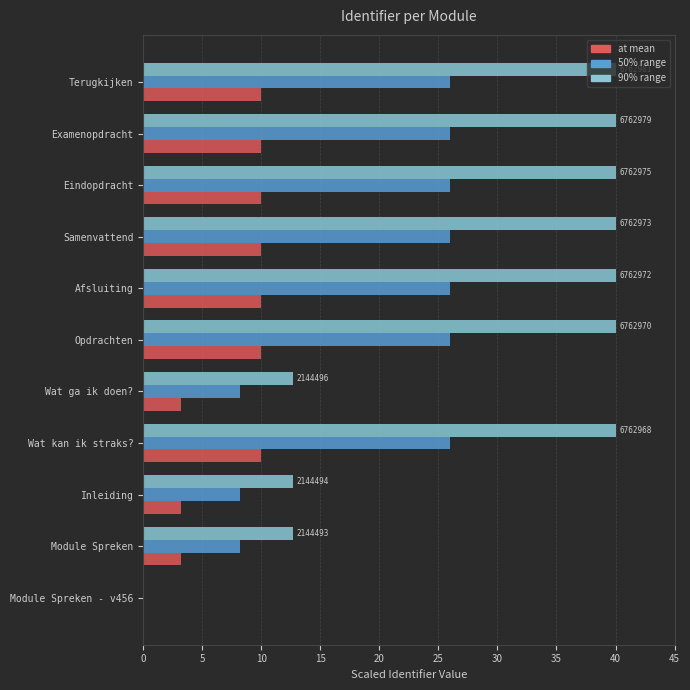

What is the maximum value shown in the chart?

40.0